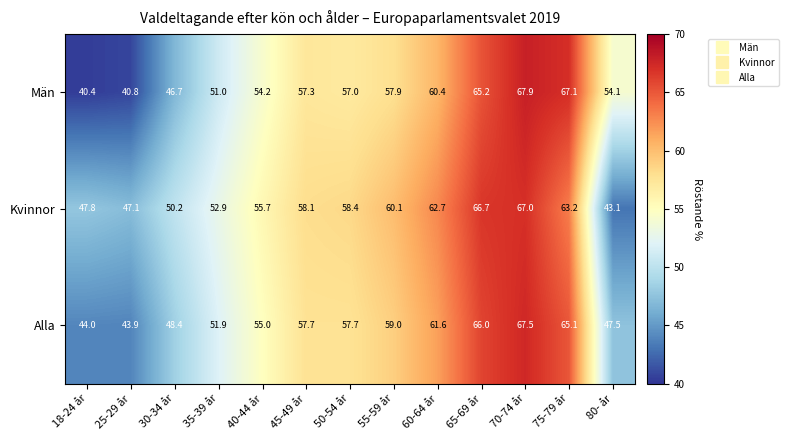

What is the smallest value displayed?

40.4